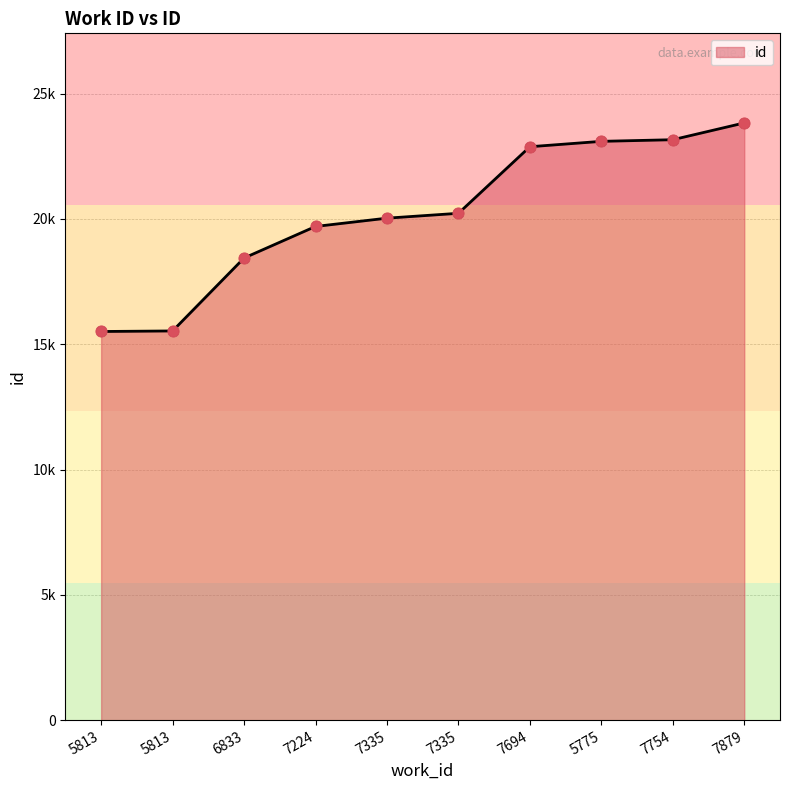

Is this an area chart (filled region under the line)?

Yes